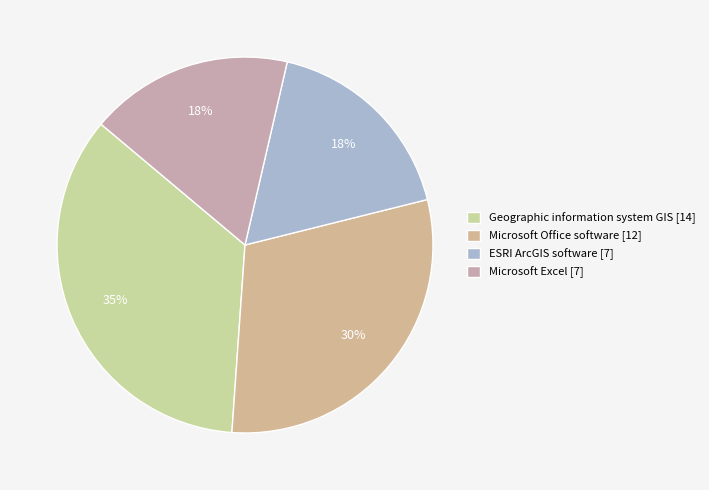

What is the largest slice in the pie chart?

Geographic information system GIS